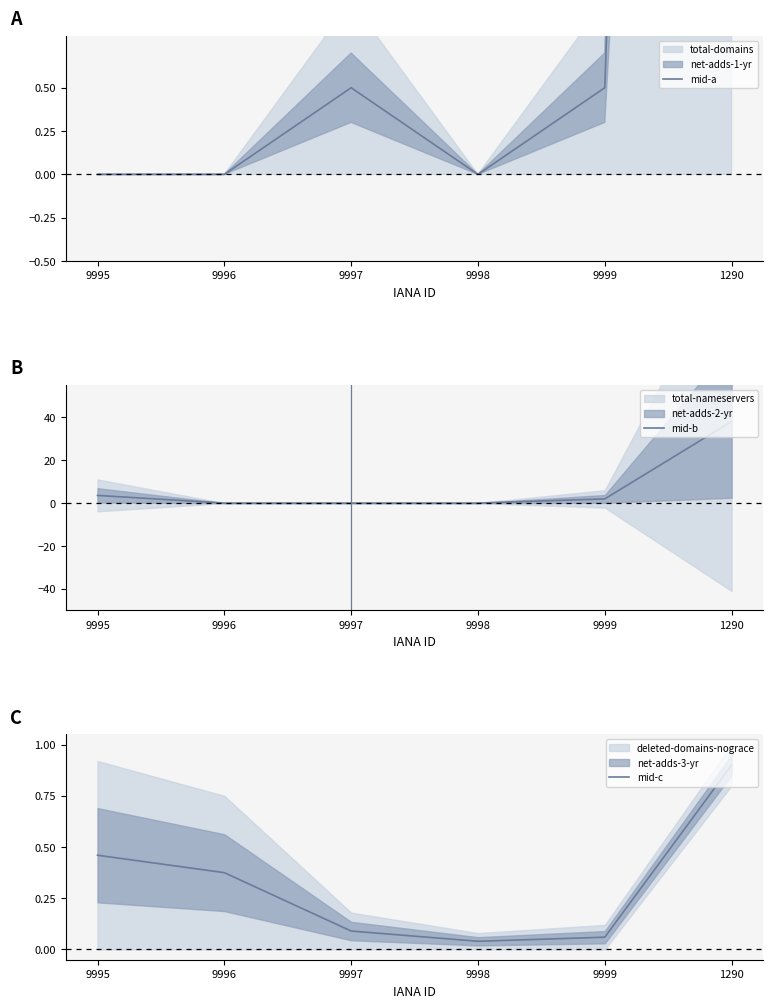

Is it true that mid-a equals 22.0 at 1290?

True